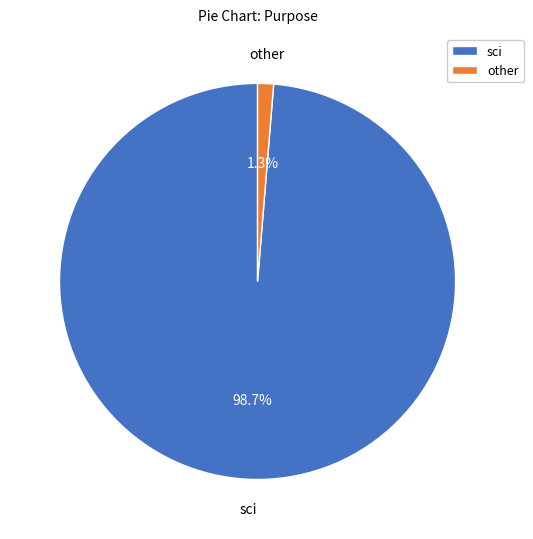

Combined, do sci and other account for over 50%?

Yes